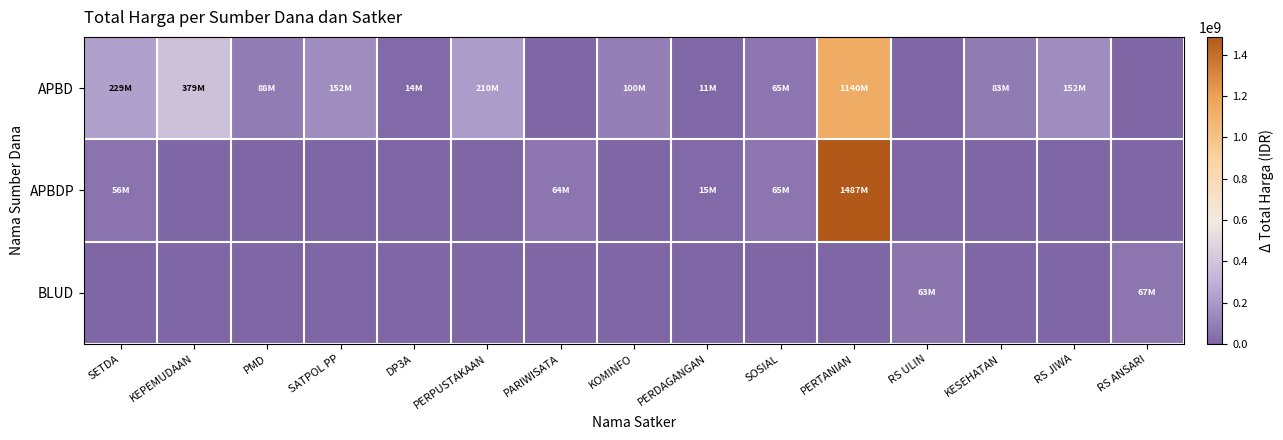

At which category does the chart reach its peak across all series?

PERTANIAN